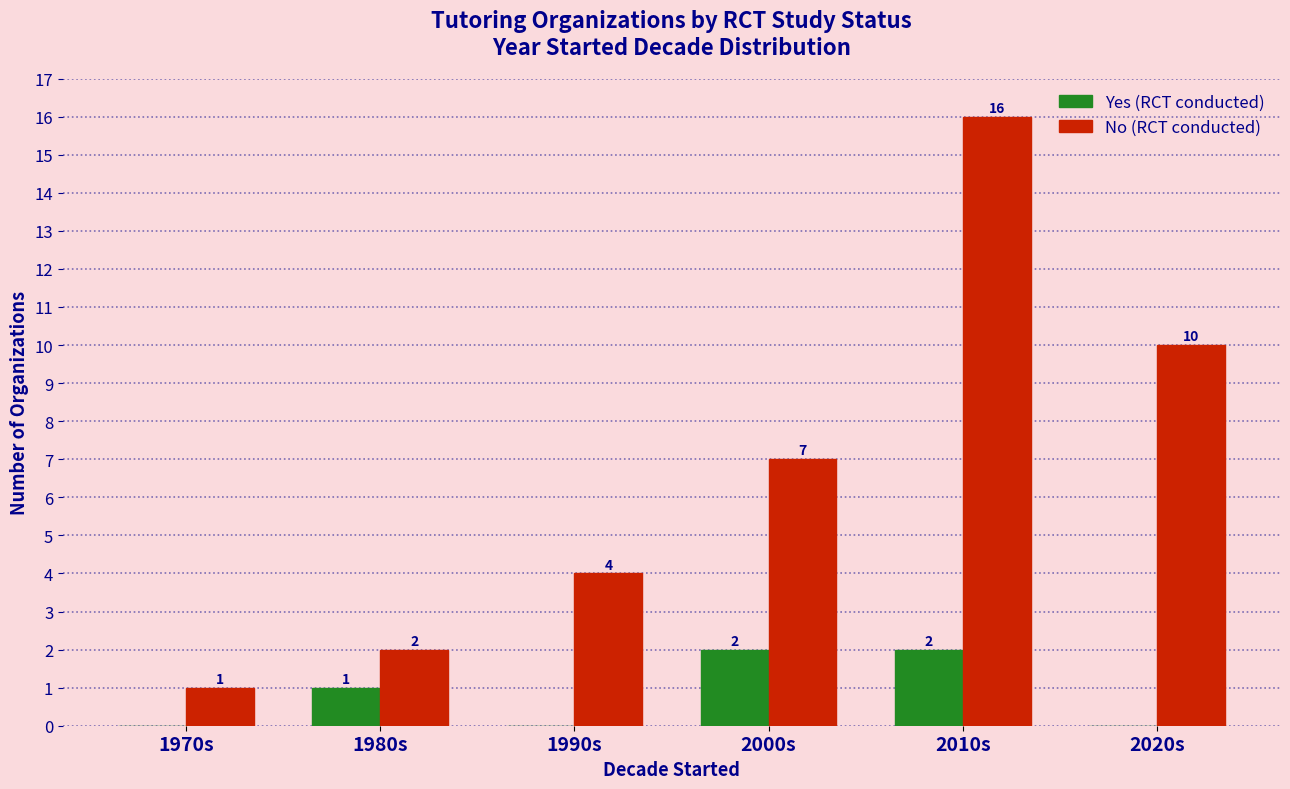

How many data points does each series have?

6